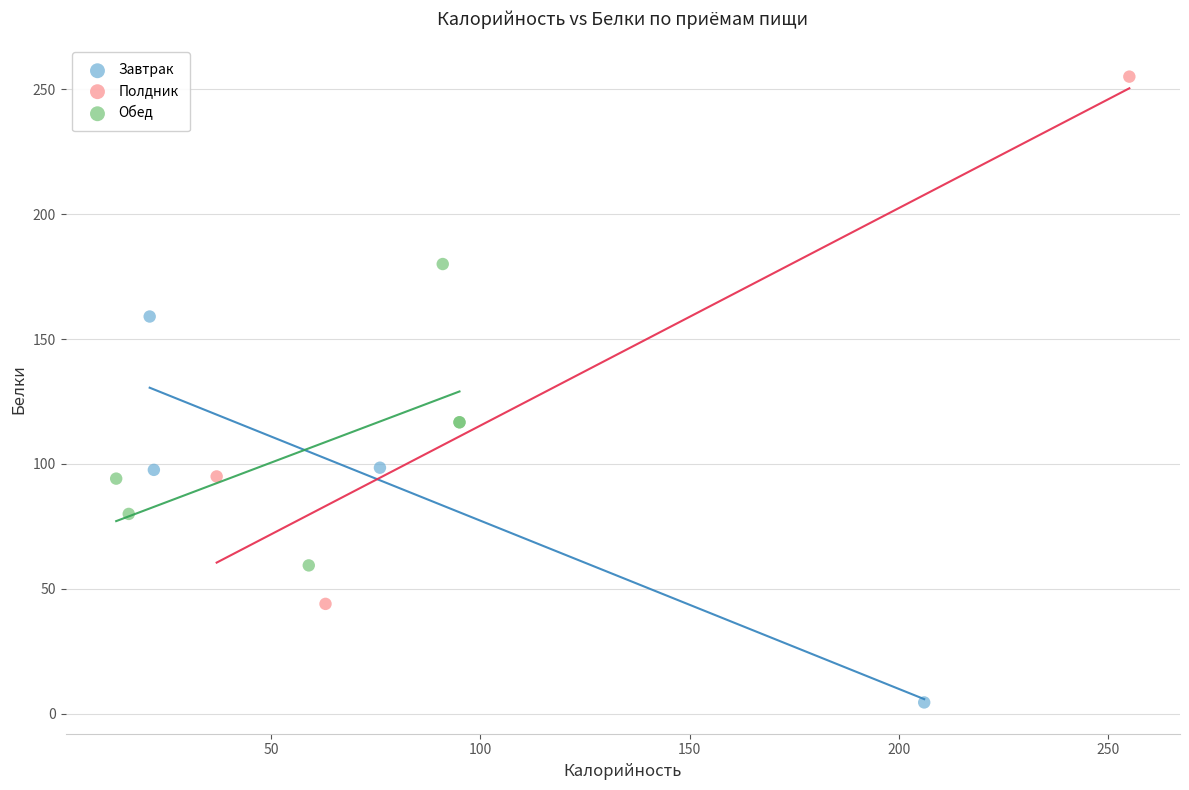

Which series has the widest spread of Y values?

Полдник